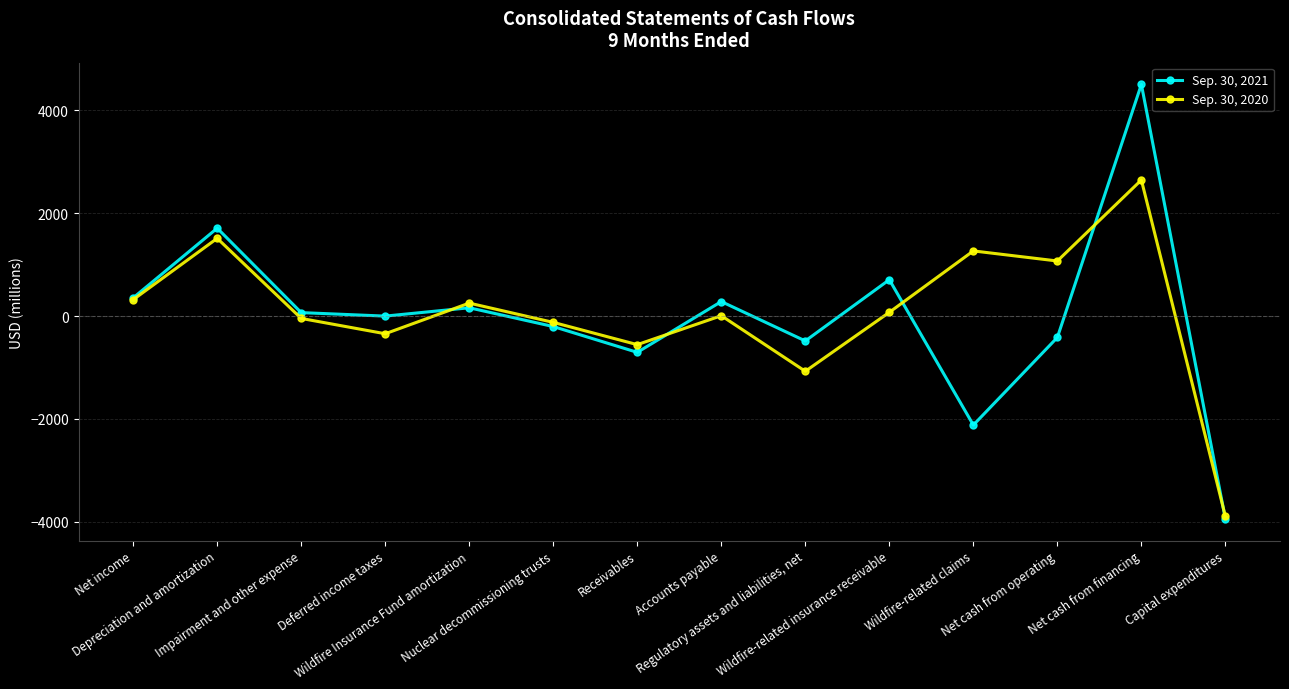

Which series has the widest spread of values?

Sep. 30, 2021